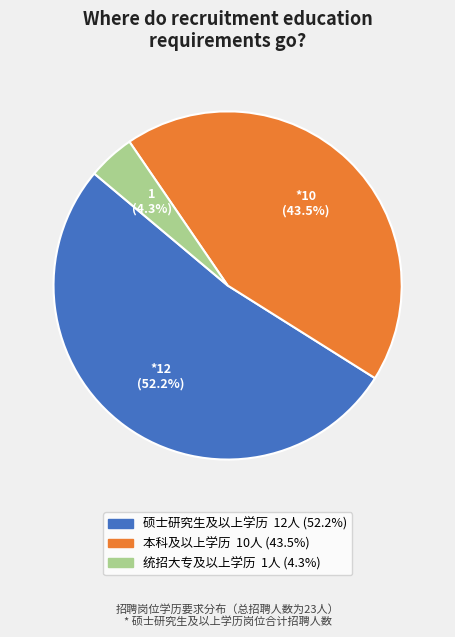

What percentage is NOT represented by 本科及以上学历?

56.5%